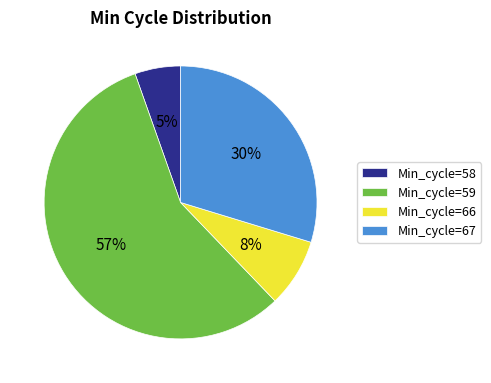

Which has a higher value, Min_cycle=66 or Min_cycle=59?

Min_cycle=59